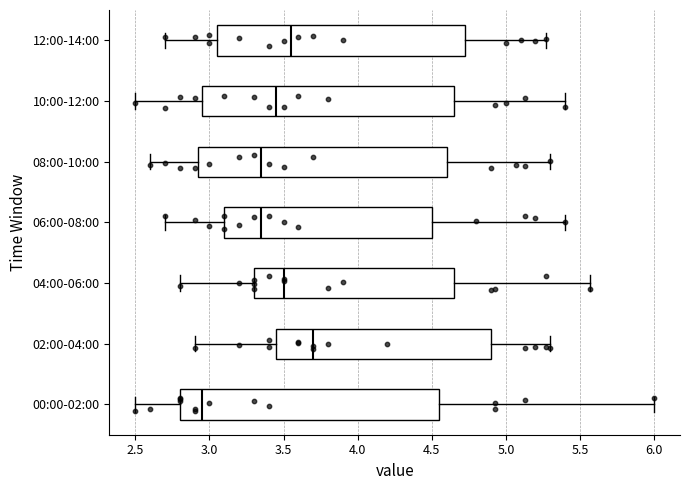

Which box's median line is the furthest to the right?

02:00-04:00